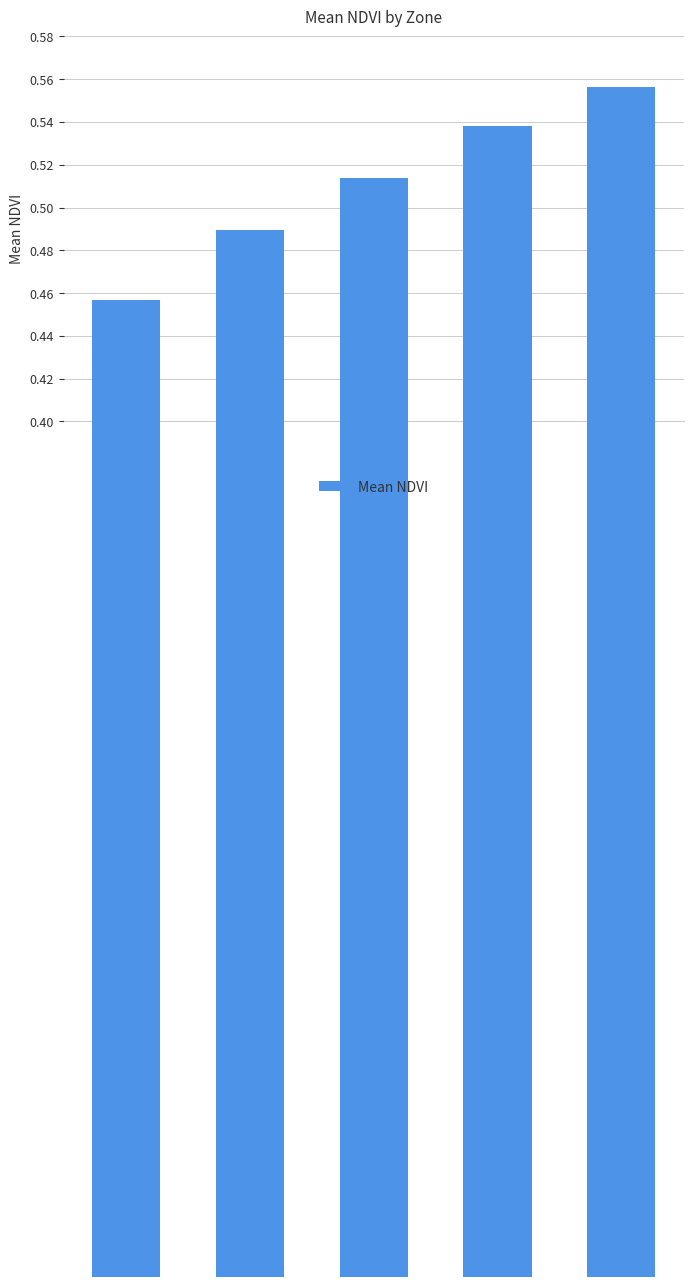

Where is the data nearest to the value 0?

Zone 0